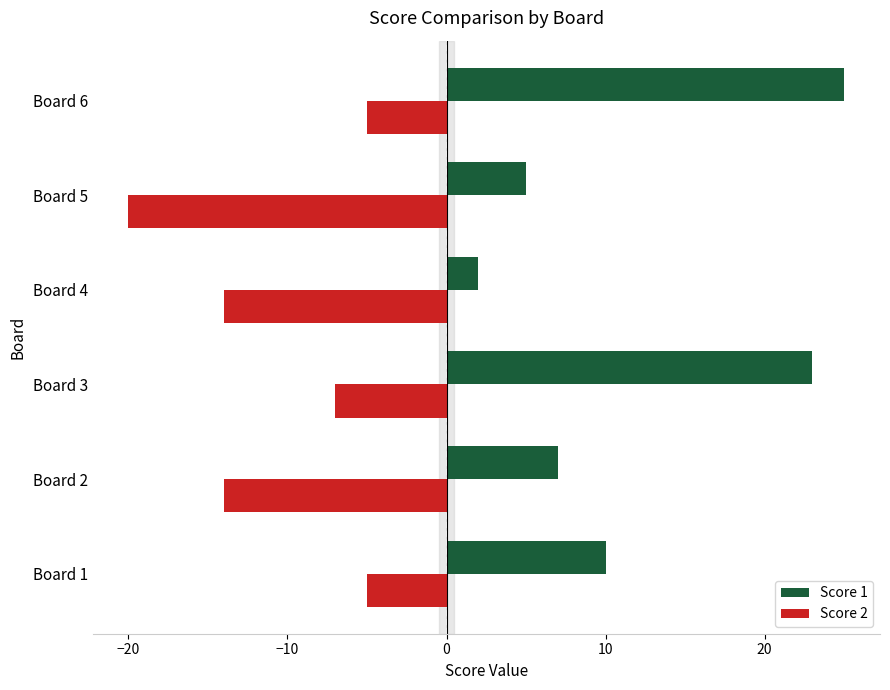

What is the average value of the Score 2 series?

-11